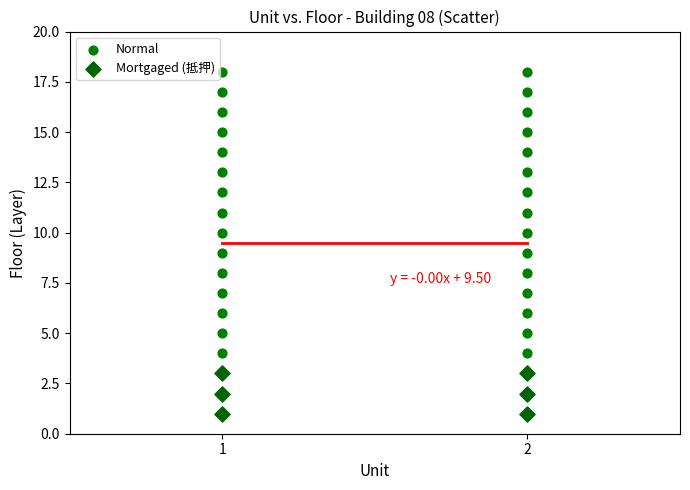

Which series contains the highest Y value?

Normal